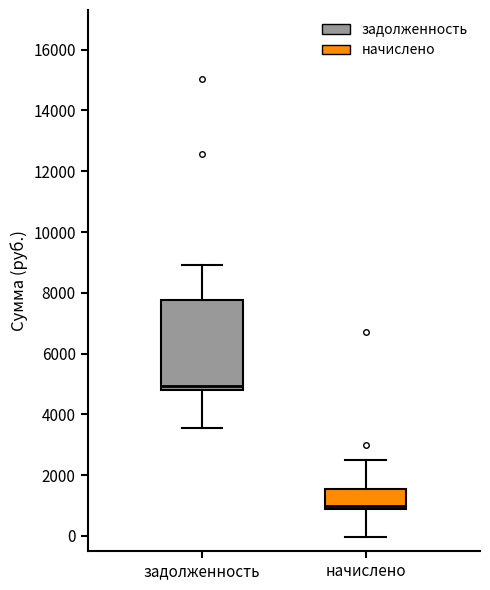

Which box is the tallest, from its lower edge to its upper edge?

задолженность